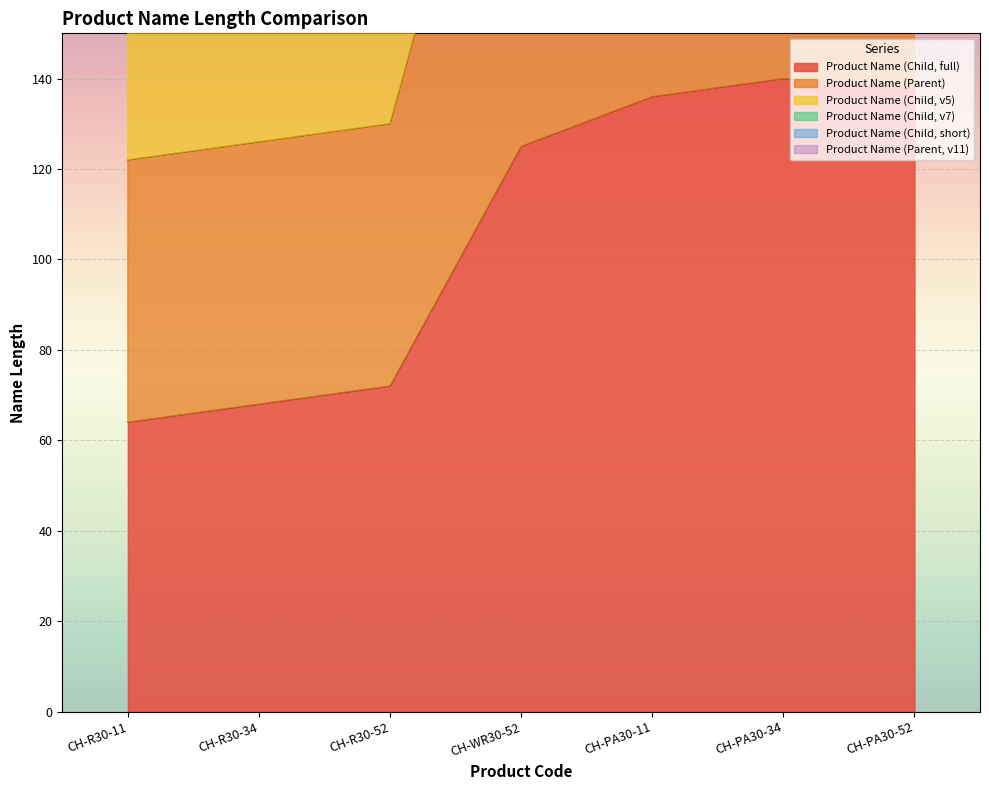

True or false: Len1 and Len7 intersect in this chart.

False